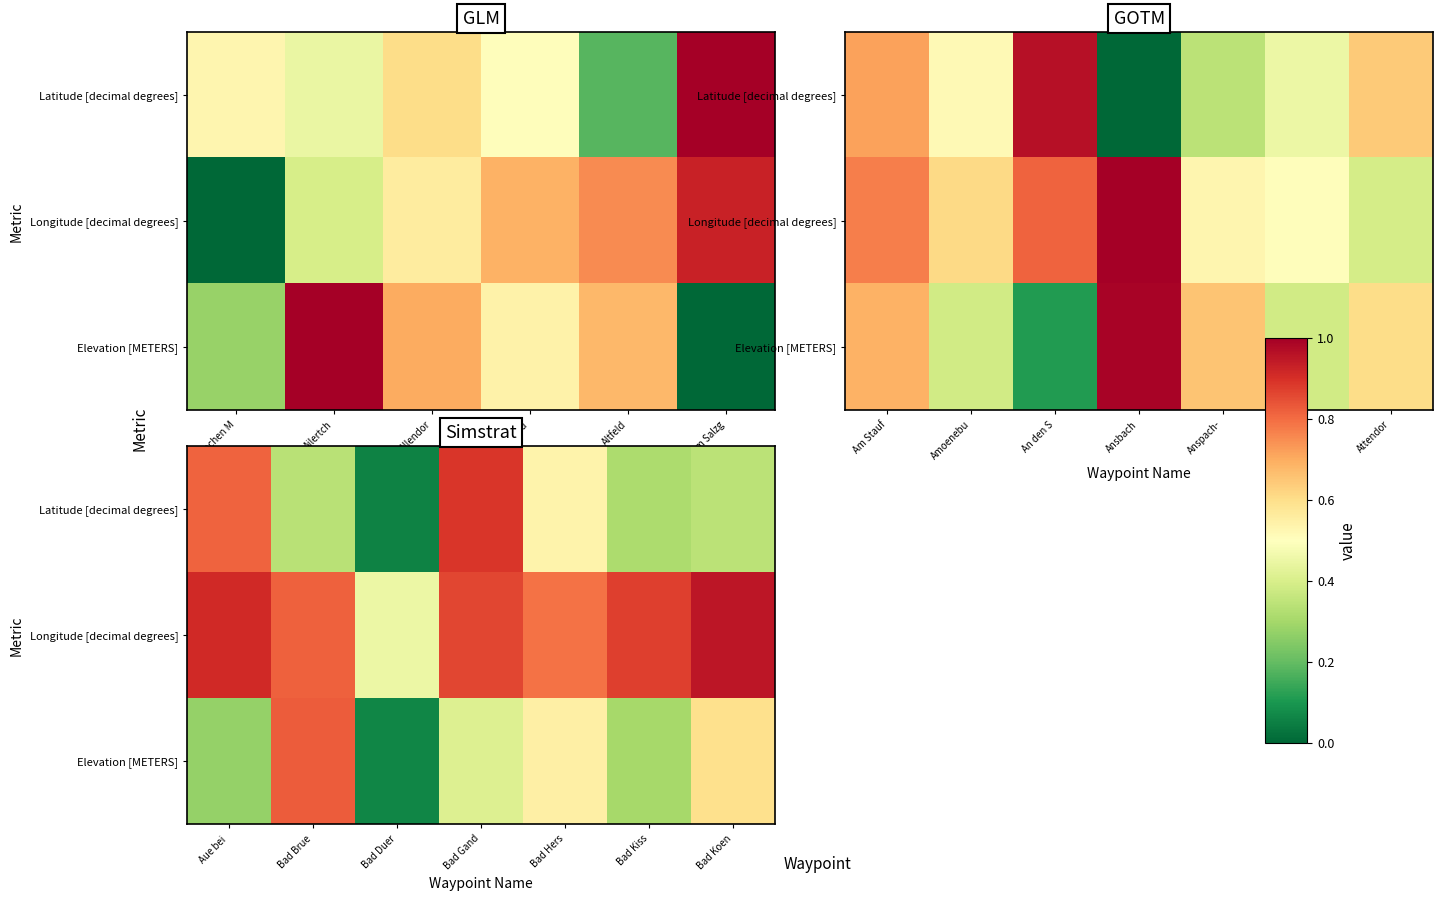

List the series in order of their peak value, highest first.

Longitude [decimal degrees], Latitude [decimal degrees], Elevation [METERS]